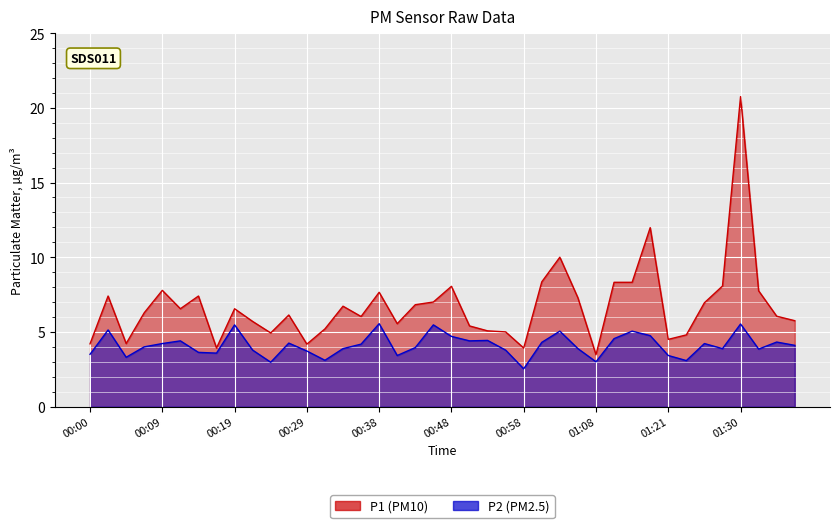

How many values in the P2 series are below 4?

19